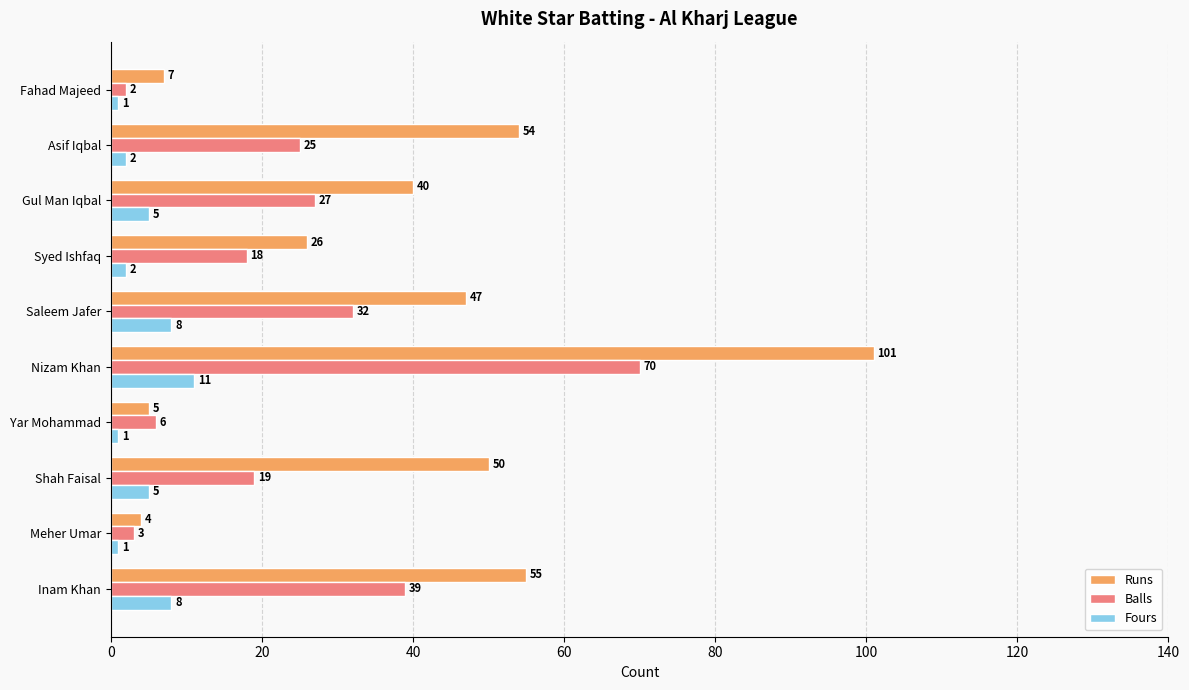

Which series has the widest spread of values?

Runs